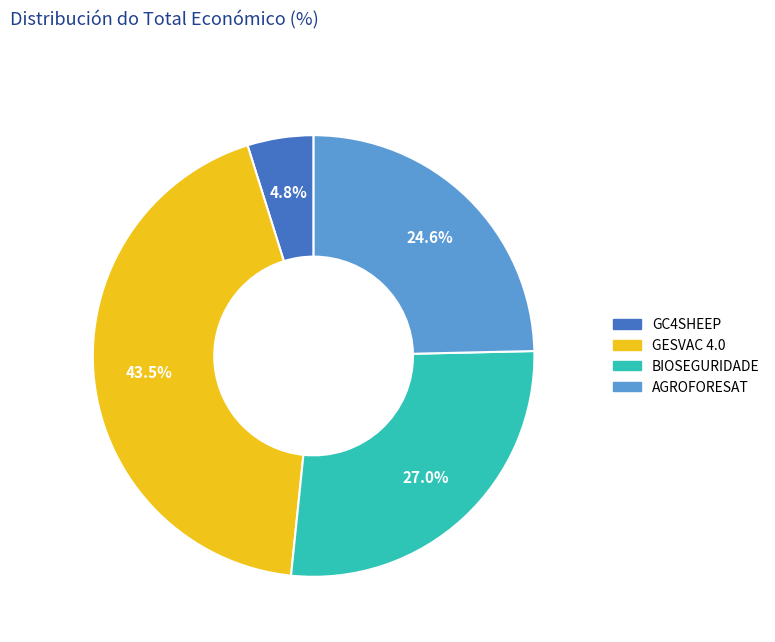

Is there any slice that represents more than half of the pie?

No